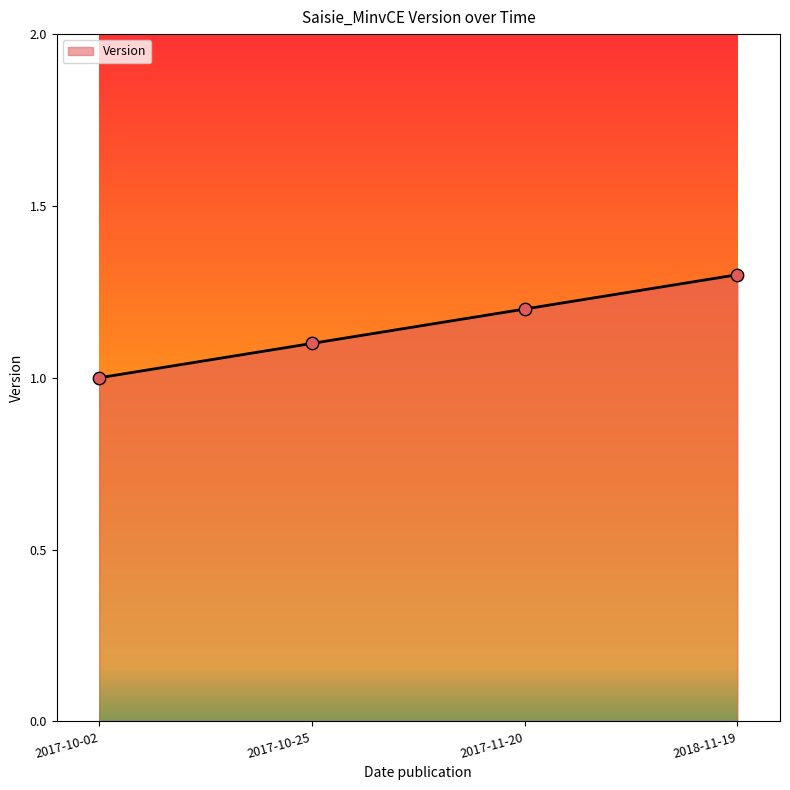

Which has a higher value, 2018-11-19 or 2017-11-20?

2018-11-19